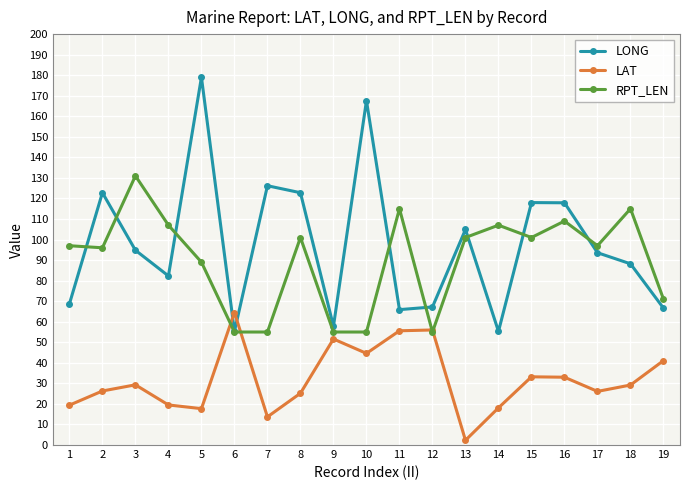

What is the smallest value displayed?

2.3